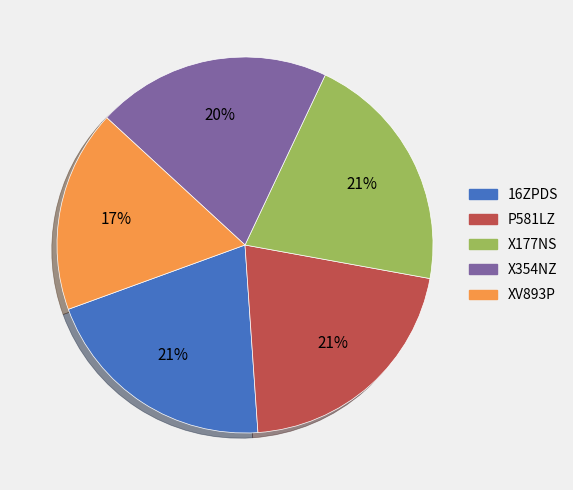

Combined, do X354NZ and X177NS account for over 50%?

No